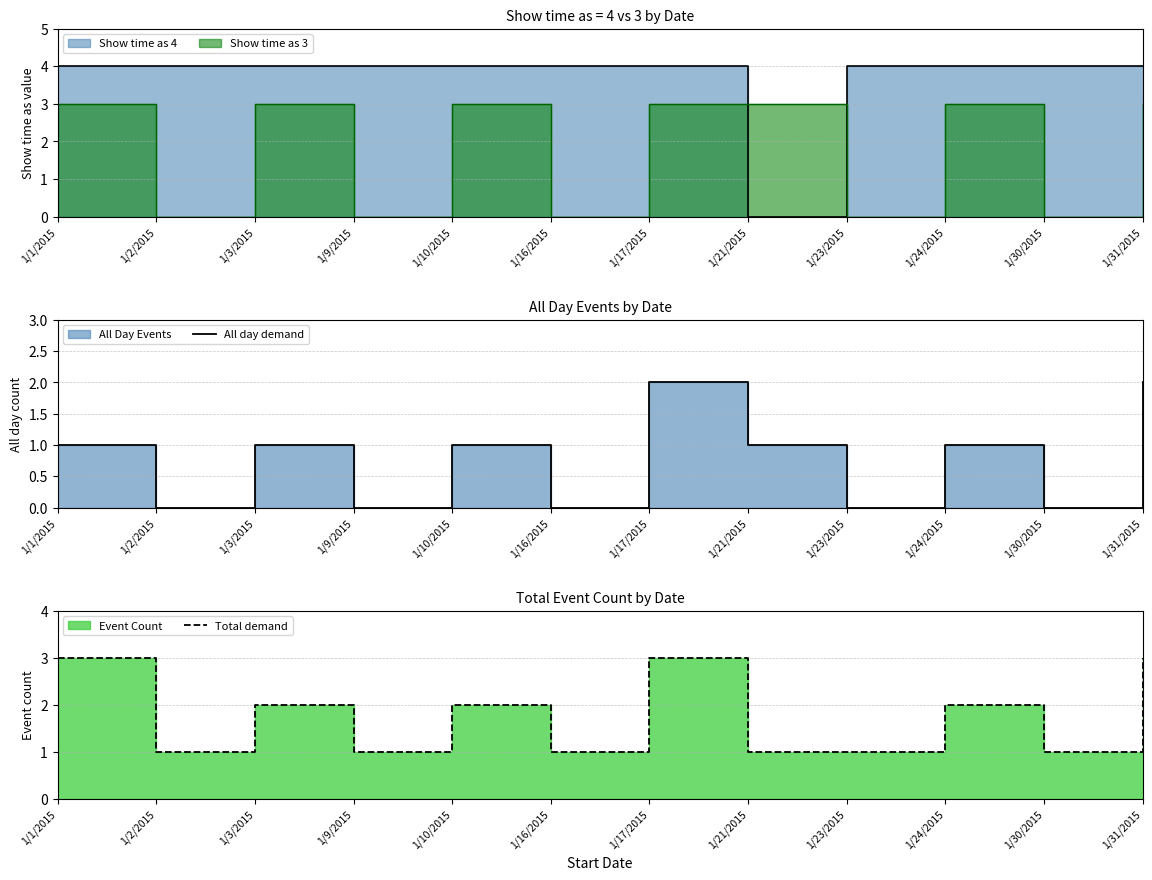

True or false: Total demand and All day demand cross at least once.

False